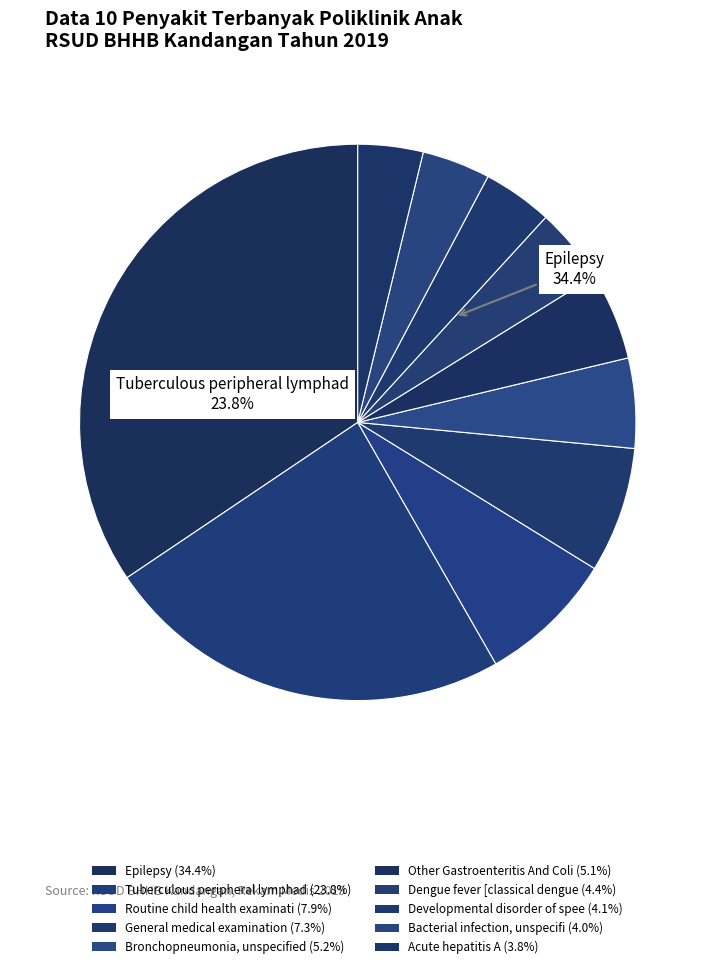

The Routine child health examinati slice represents 8% of the pie. True or false?

True